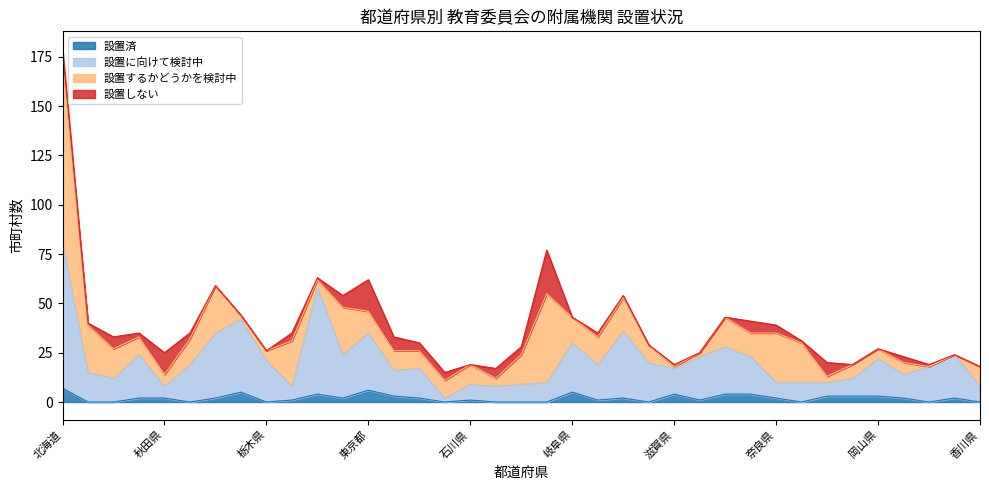

Which series has the largest total across all categories?

設置に向けて検討中